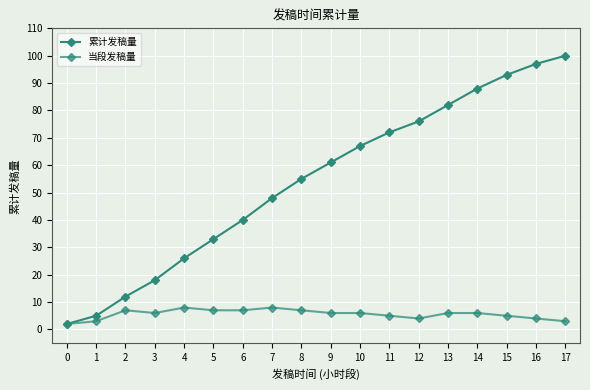

Count the number of data series in this chart.

2